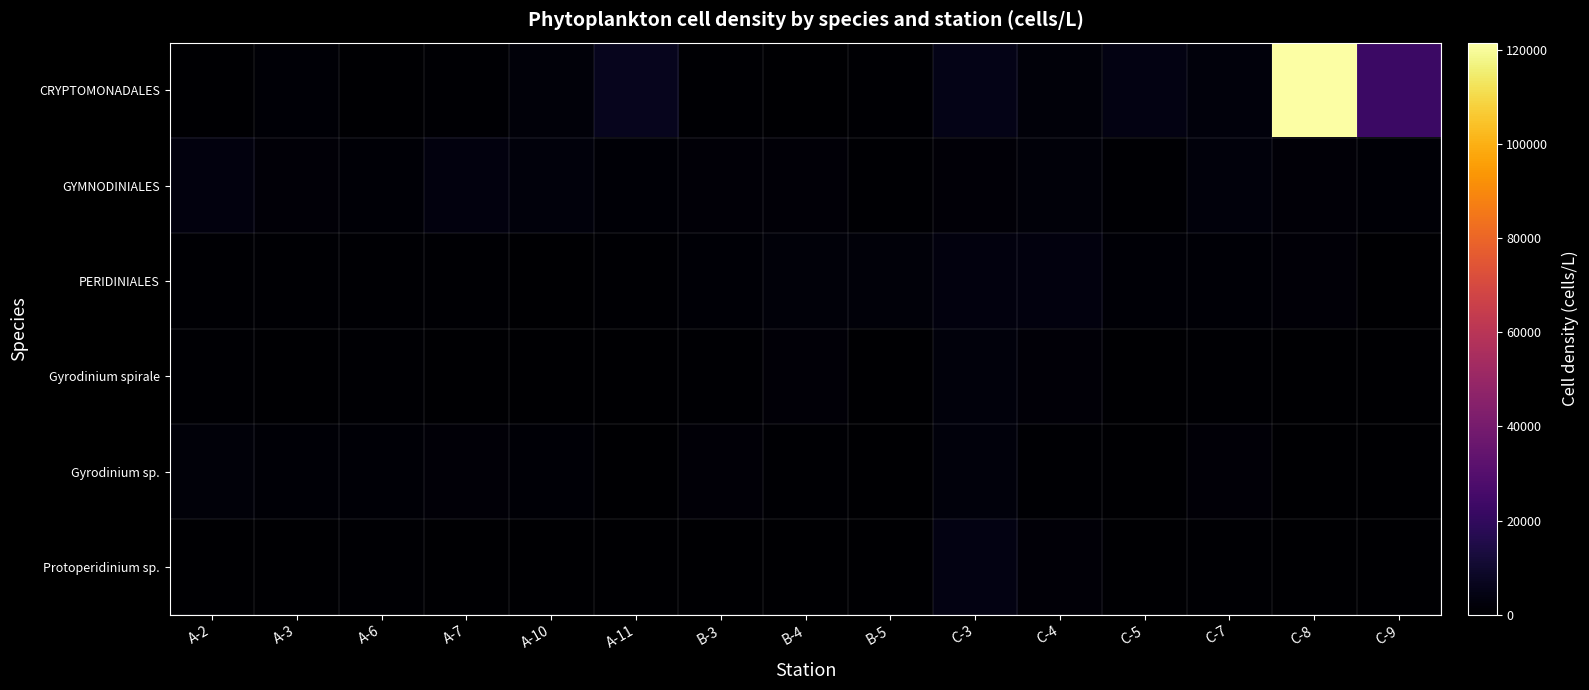

What is the total value across all series at C-3?

18580